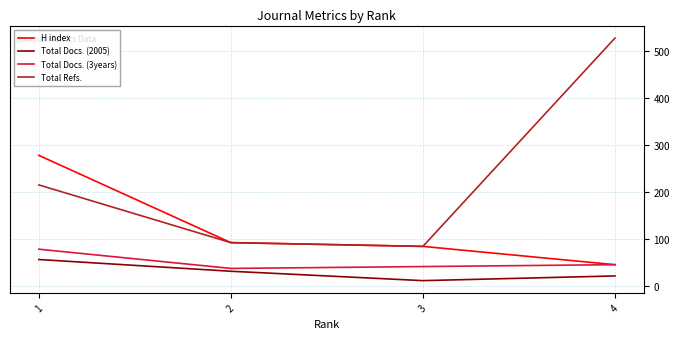

True or false: Total Refs. and Total Docs. (2005) cross at least once.

False